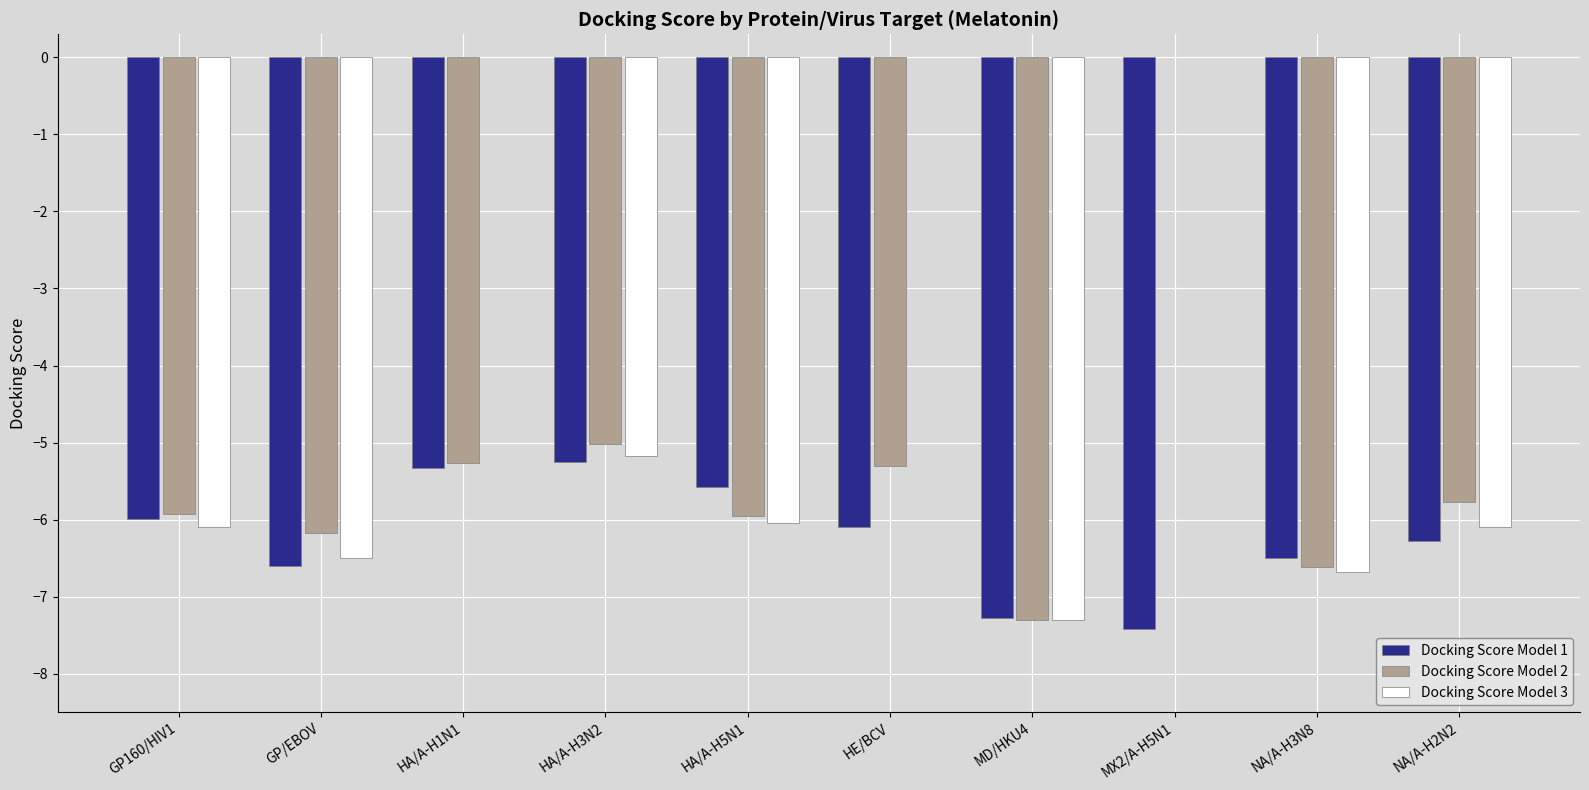

At which category is the sum across all series the highest?

HA/A-H3N2